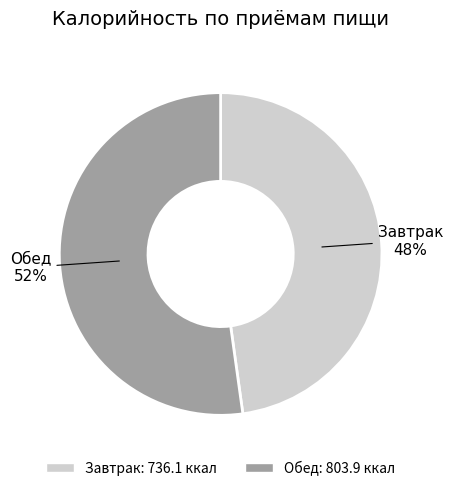

Between Обед and Завтрак, which is larger?

Обед